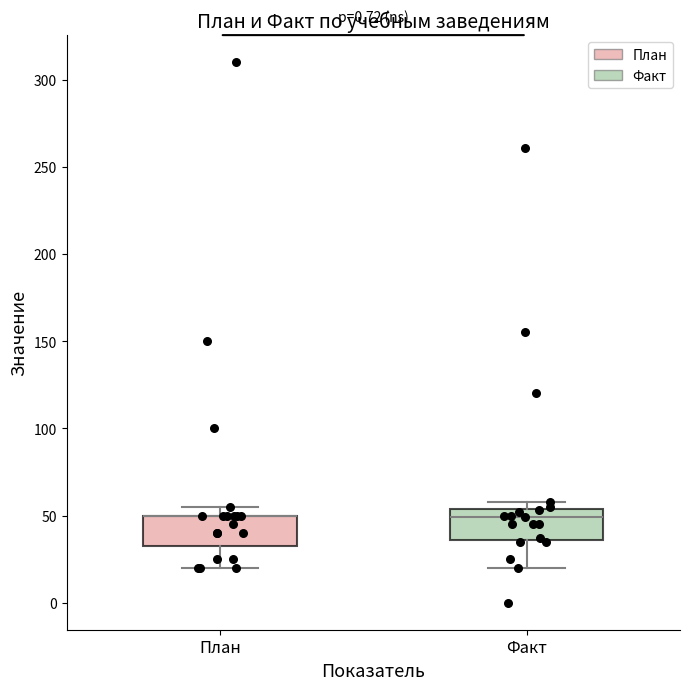

Reading left to right, transcribe this box plot: for each box, give where its median line is, the range the box spans, and where its two whiskers end, as read against the y-axis. The values are not printed on the chart, so give them approximately, as read against the axis.

План: median 50 (drawn on the box's upper edge), box 35 to 50, whiskers 20 to 55
Факт: median 50, box 35 to 55, whiskers 20 to 60